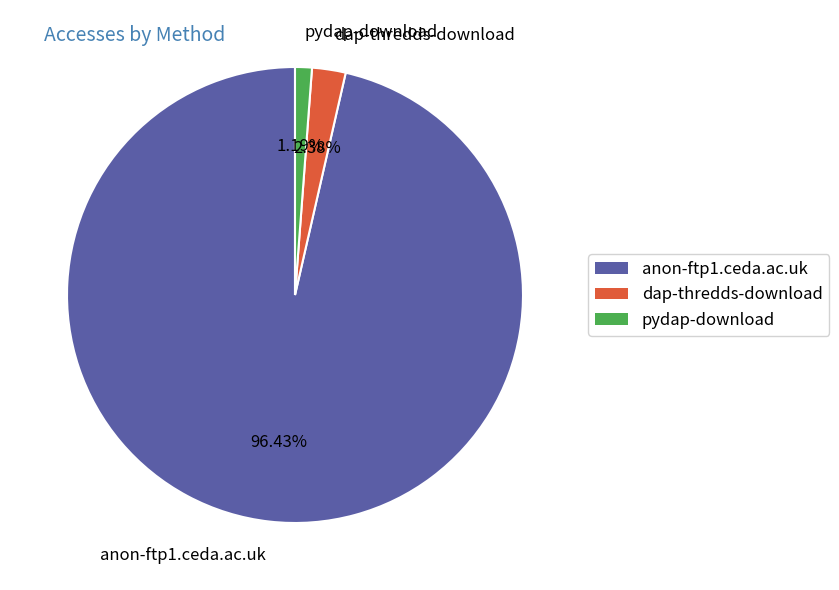

What is the largest slice in the pie chart?

anon-ftp1.ceda.ac.uk